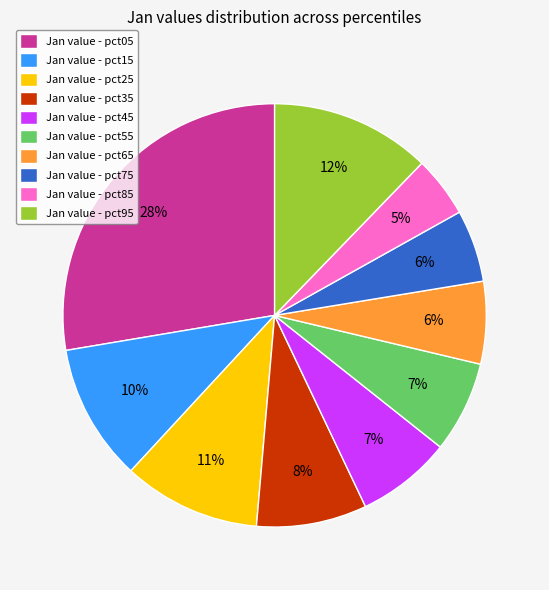

Is there any slice that represents more than half of the pie?

No